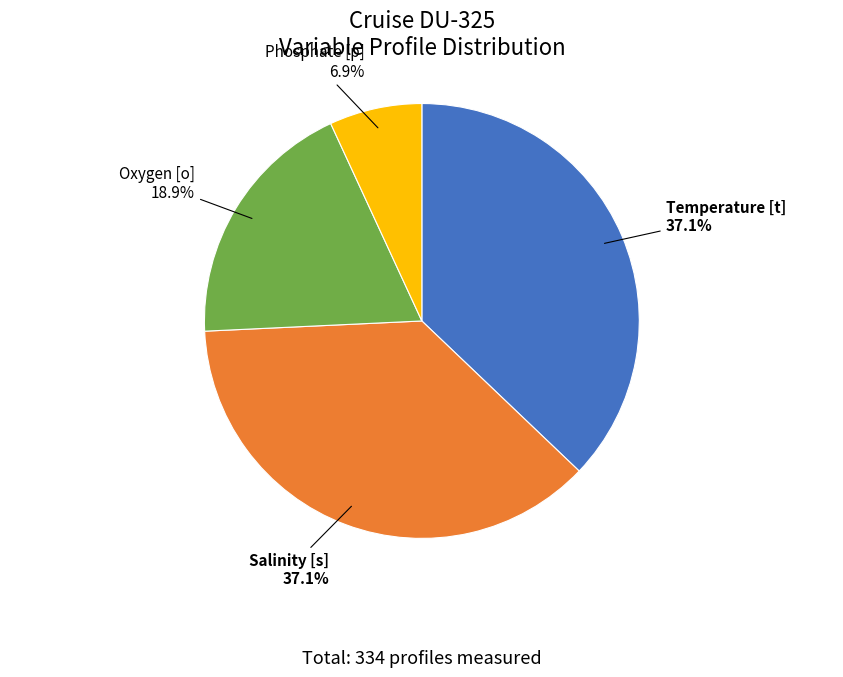

How much of the chart is everything except Salinity [s]?

62.9%